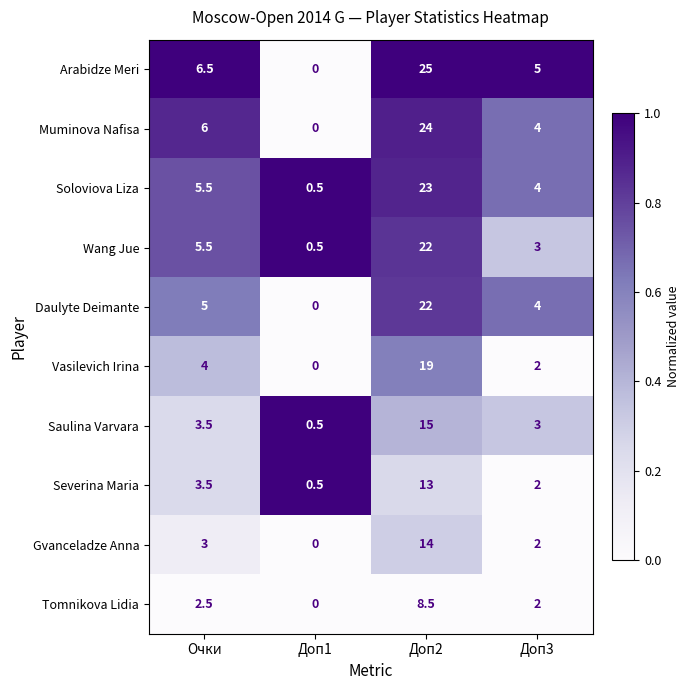

Is the value of Arabidze Meri at Доп2 greater than the value of Saulina Varvara at Очки?

Yes